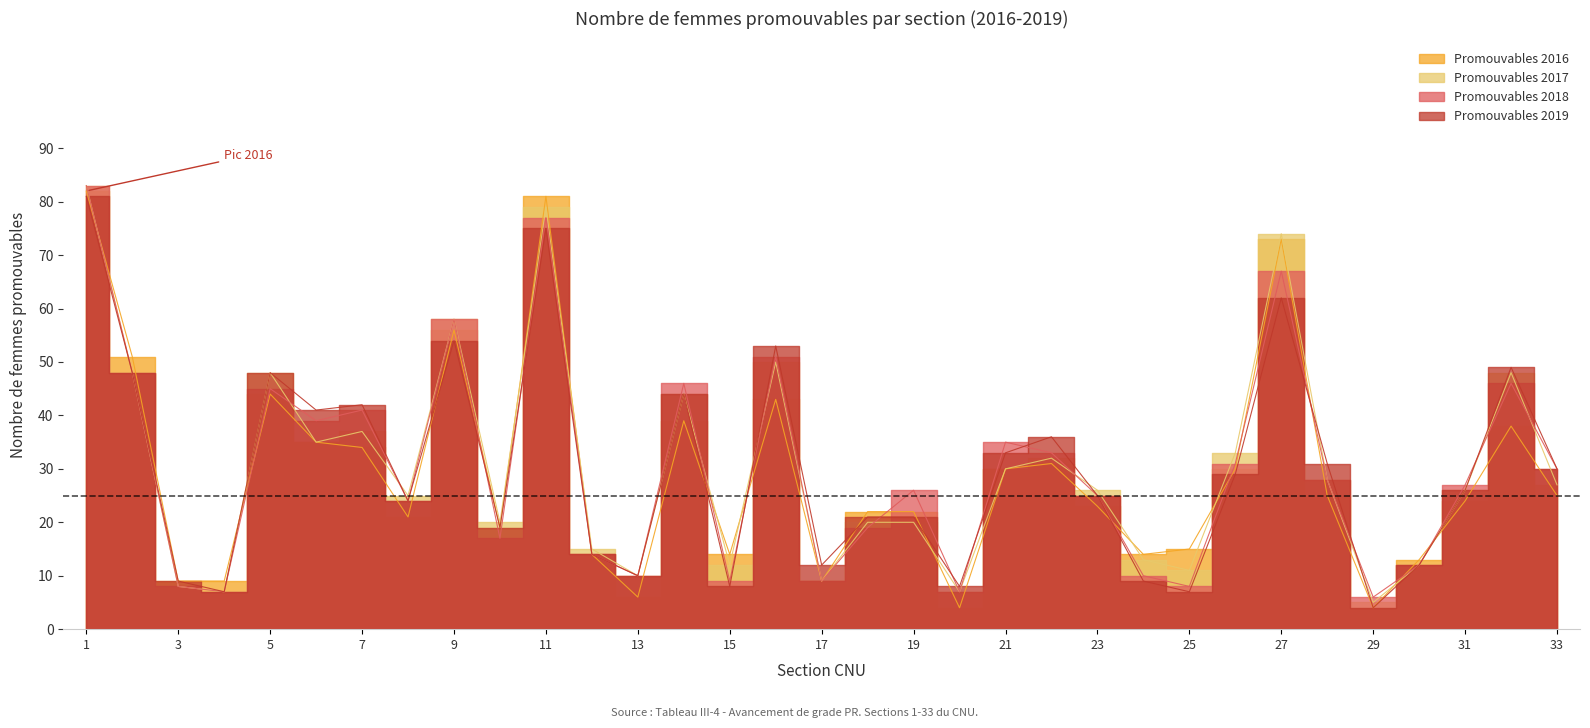

Where is Promouvables 2017 nearest to the value 44?

14